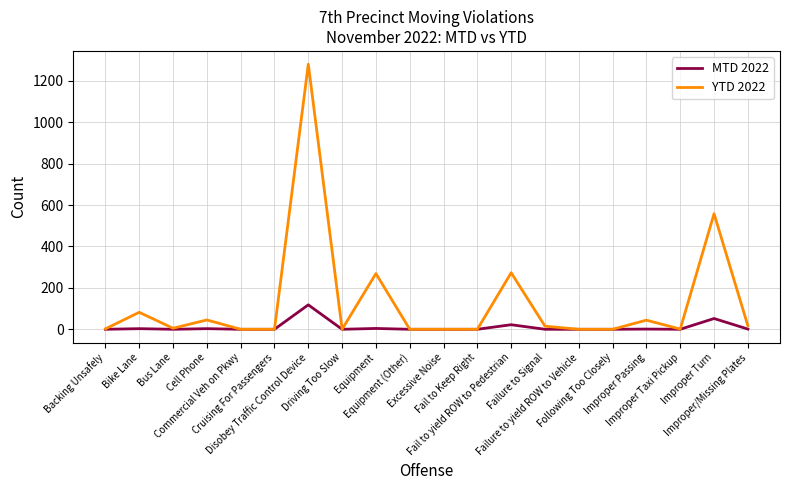

The YTD 2022 series shows 15 at Failure to Signal. True or false?

True